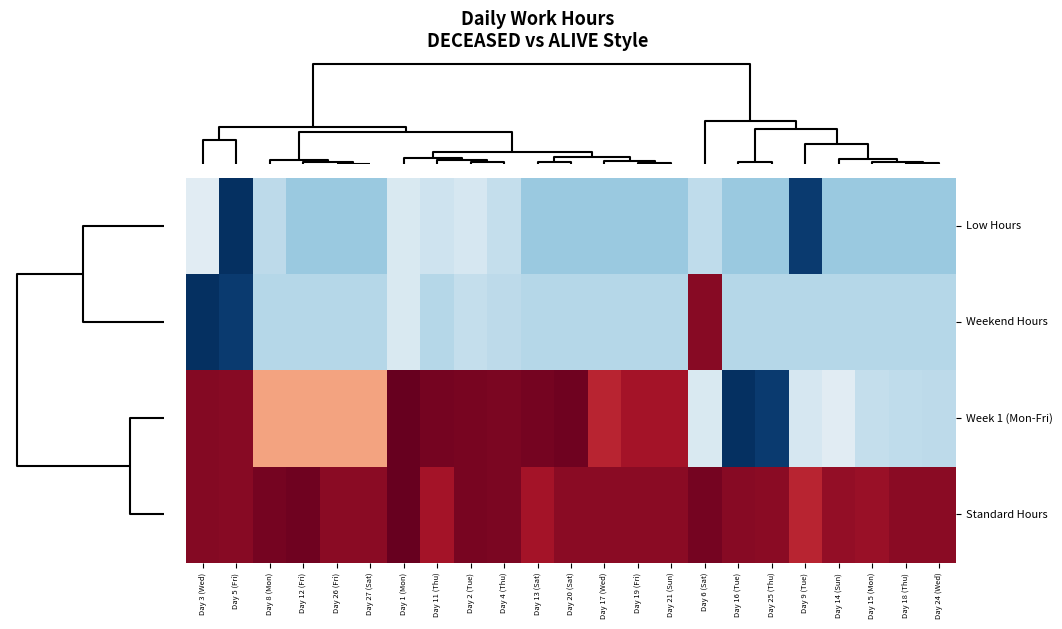

Between Day 25 (Thu) and Day 18 (Thu), which series saw the biggest shift?

Week 1 (Mon-Fri)